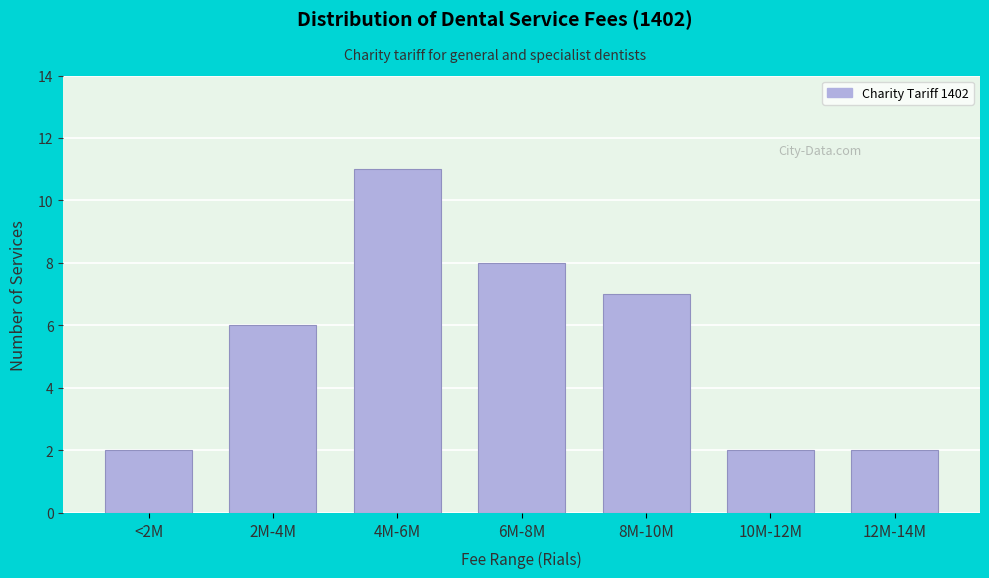

Reading right to left, transcribe all the data shown in this chart.

2	2	7	8	11	6	2